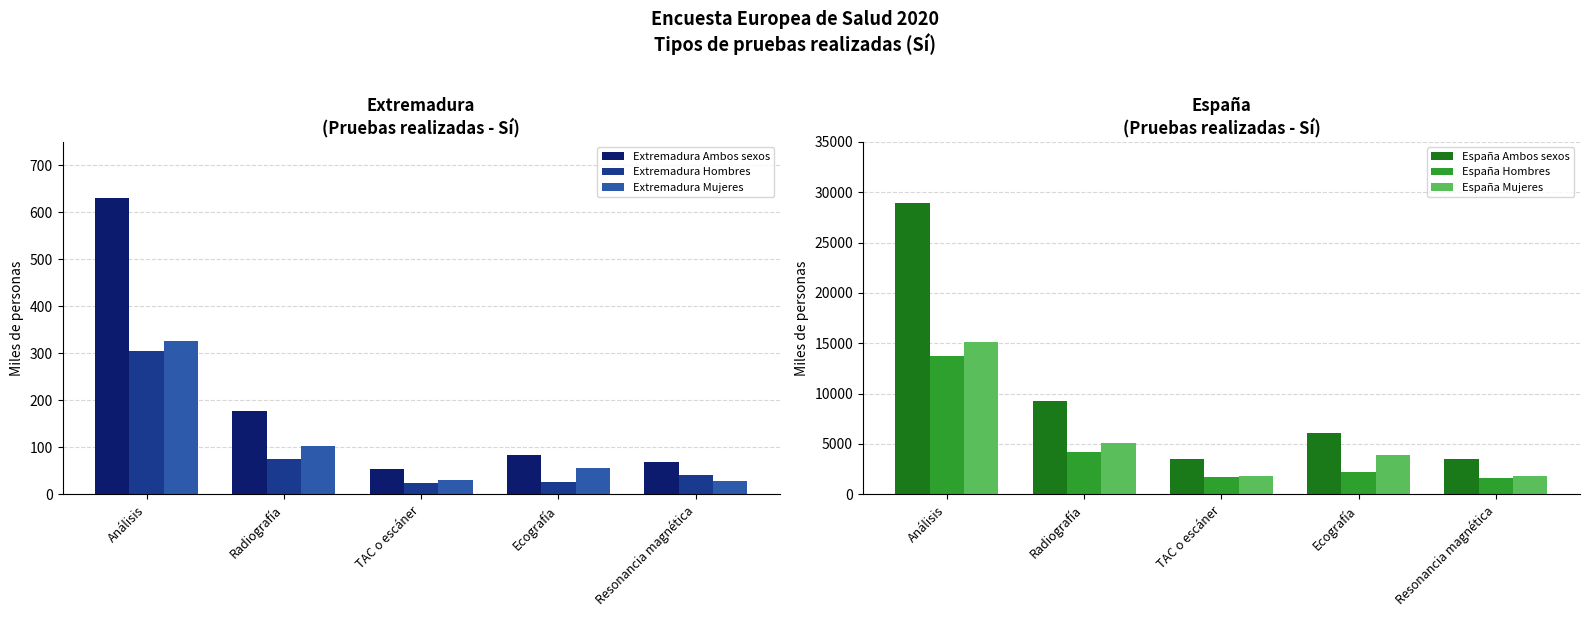

Which label corresponds to the smallest value in the chart?

TAC o escáner